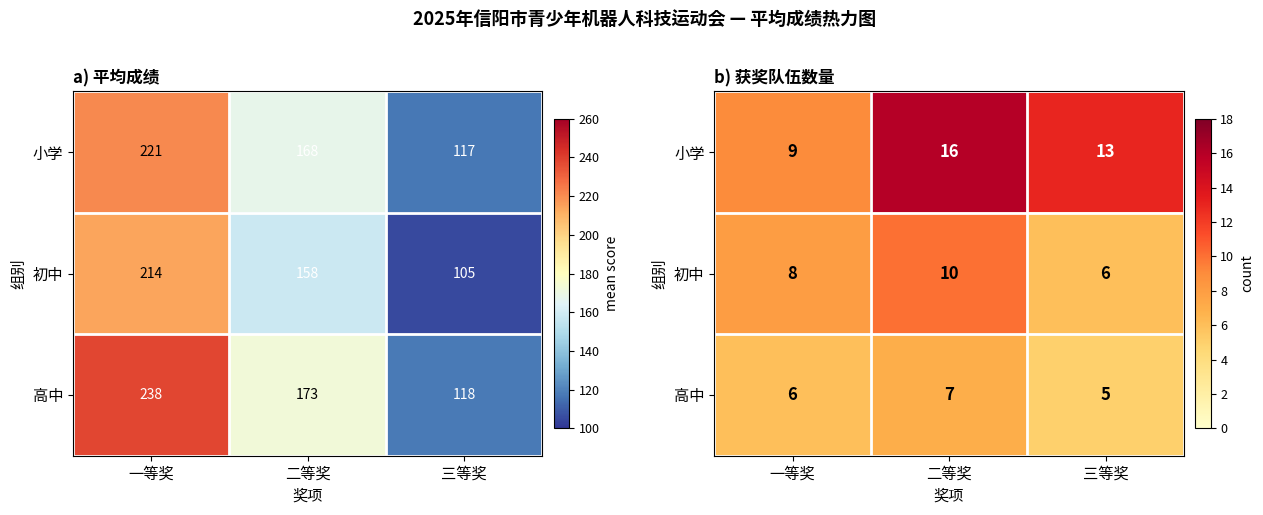

What is the total value across all series at 二等奖?

33